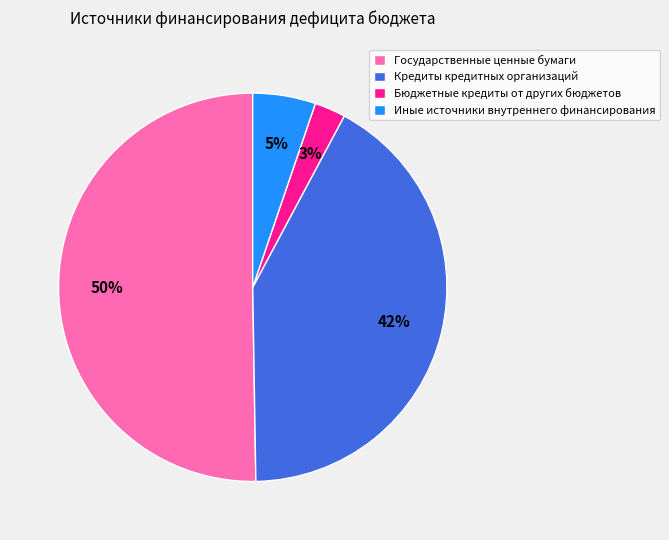

Rank the categories by value from highest to lowest.

Государственные ценные бумаги, Кредиты кредитных организаций, Иные источники внутреннего финансирования, Бюджетные кредиты от других бюджетов